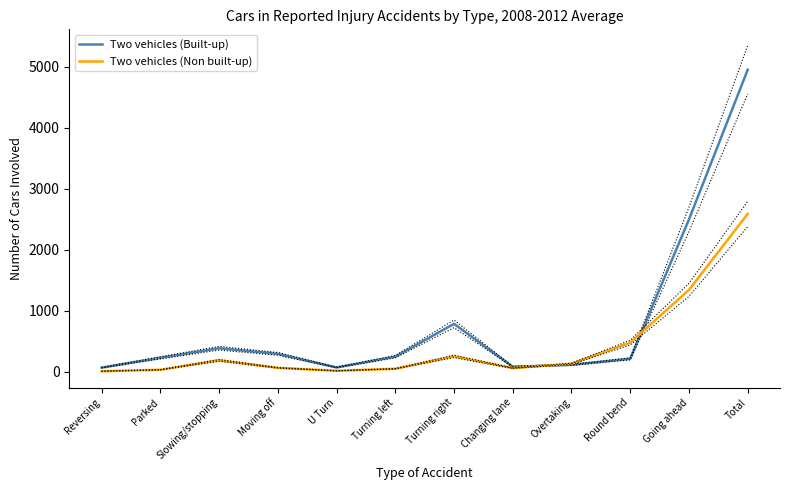

What is the sum of the Two vehicles (Built-up) values at Overtaking and U Turn?

177